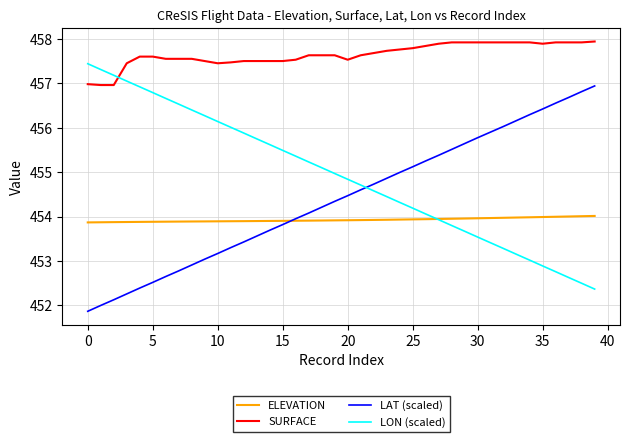

What is the difference between the maximum and minimum values in the LON (scaled) series?

5.1